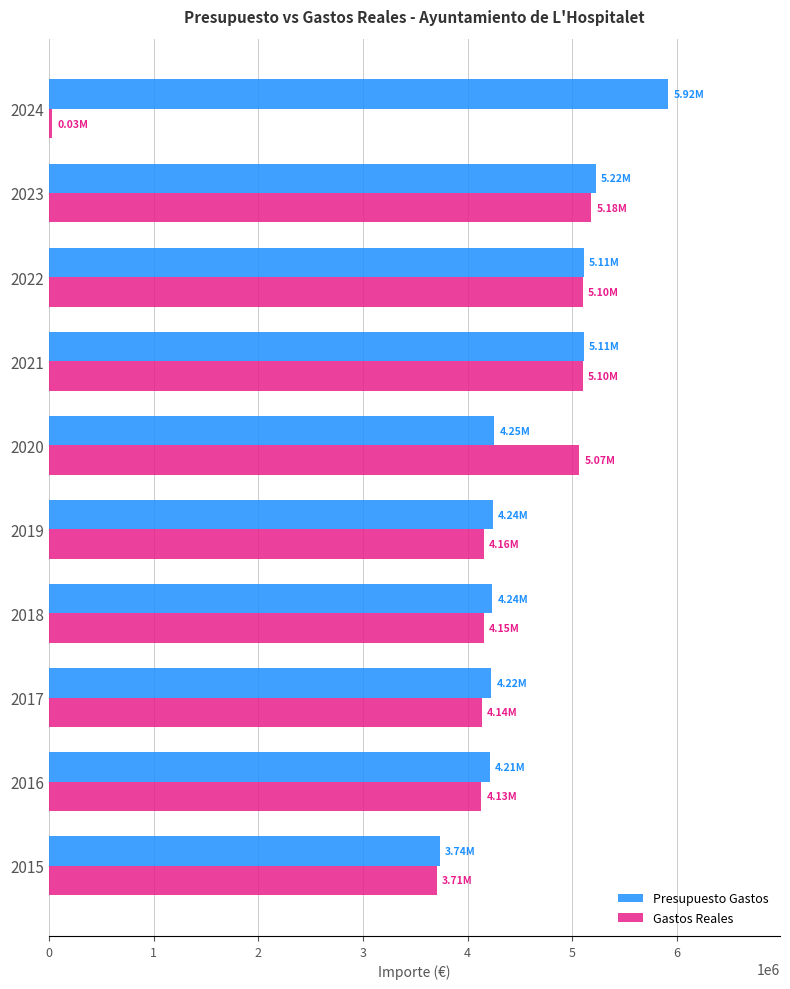

At how many categories does at least one series exceed 430348?

10